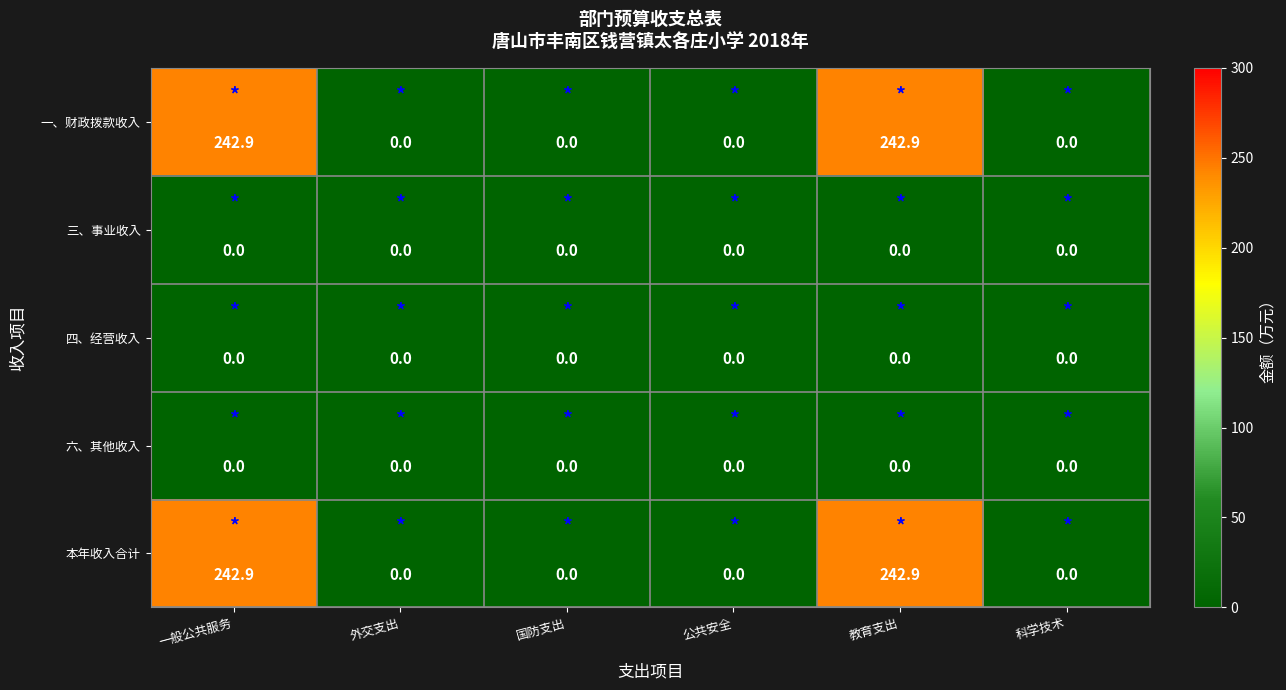

What is the maximum value shown in the chart?

242.9